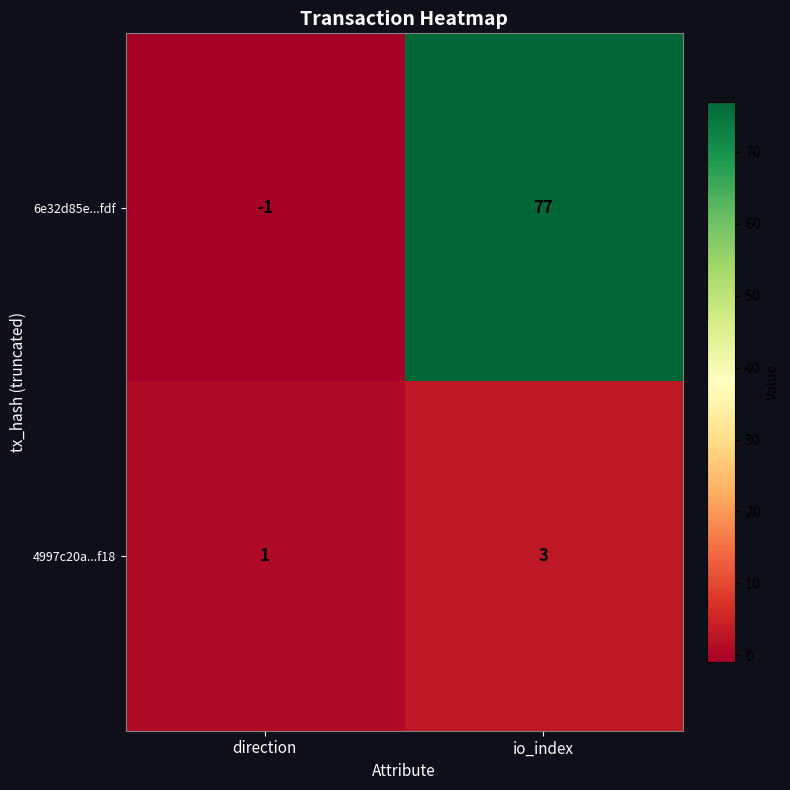

Is it true that 4997c20a...f18 equals 3 at io_index?

True